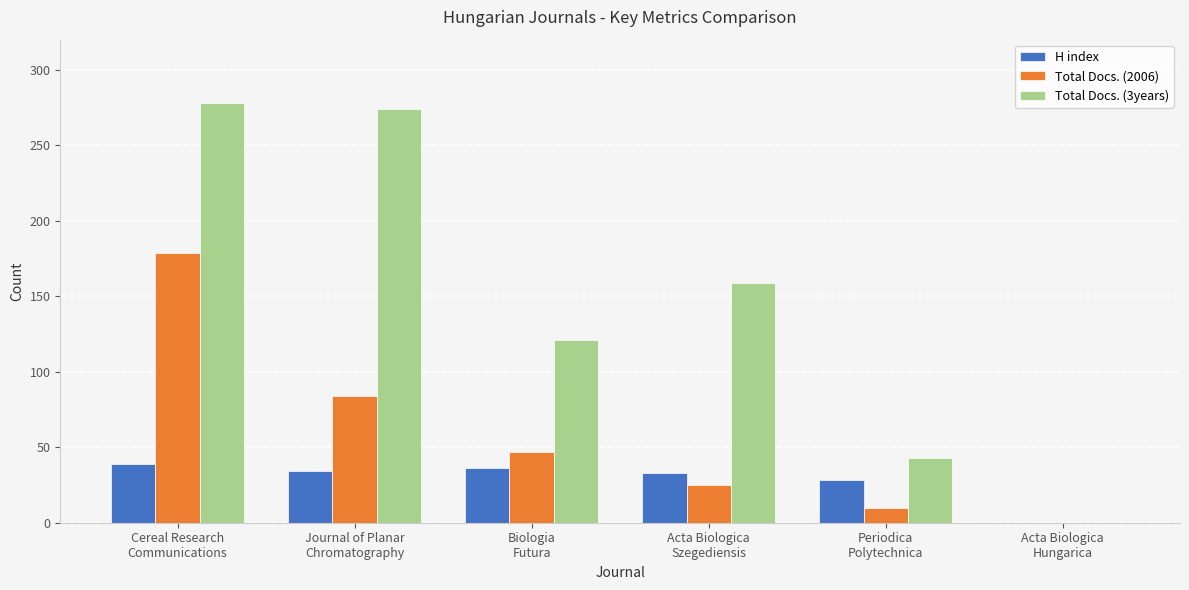

What is the approximate value of Total Docs. (3years) at Cereal Research
Communications?

278